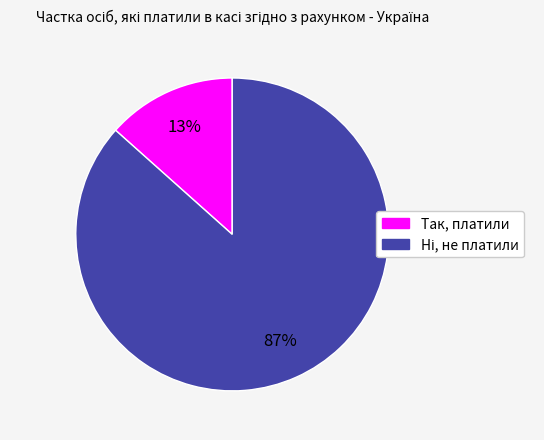

How many slices are in this pie chart?

2